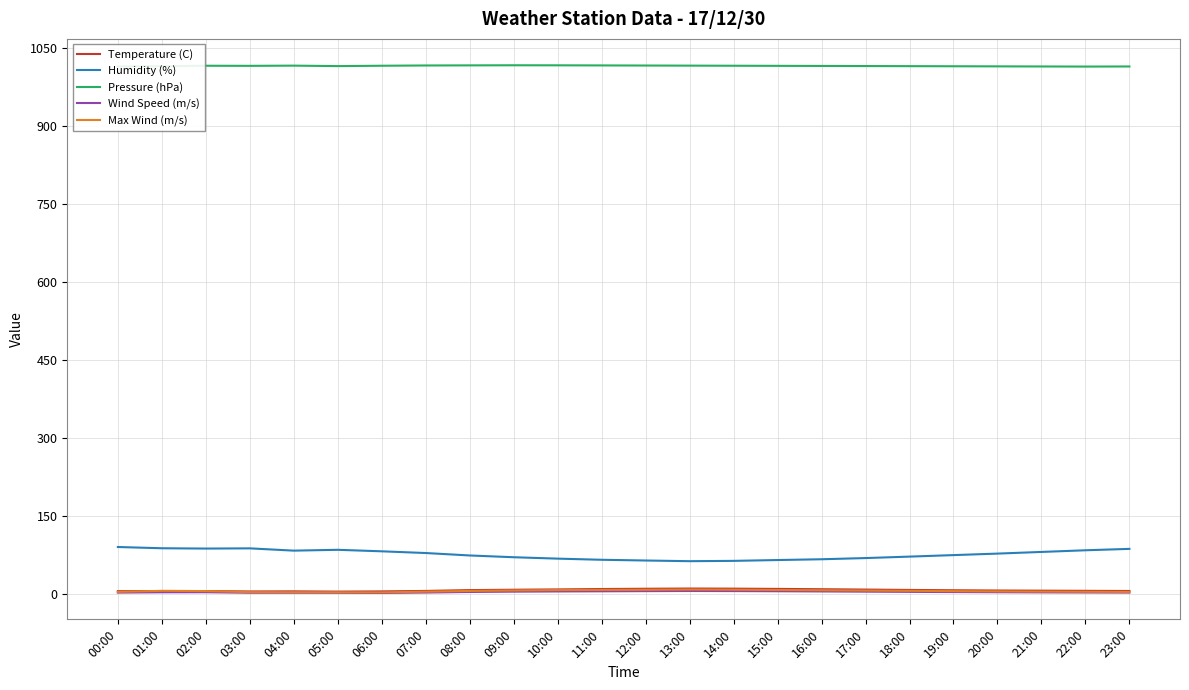

Which series has the largest total across all categories?

Pressure (hPa)